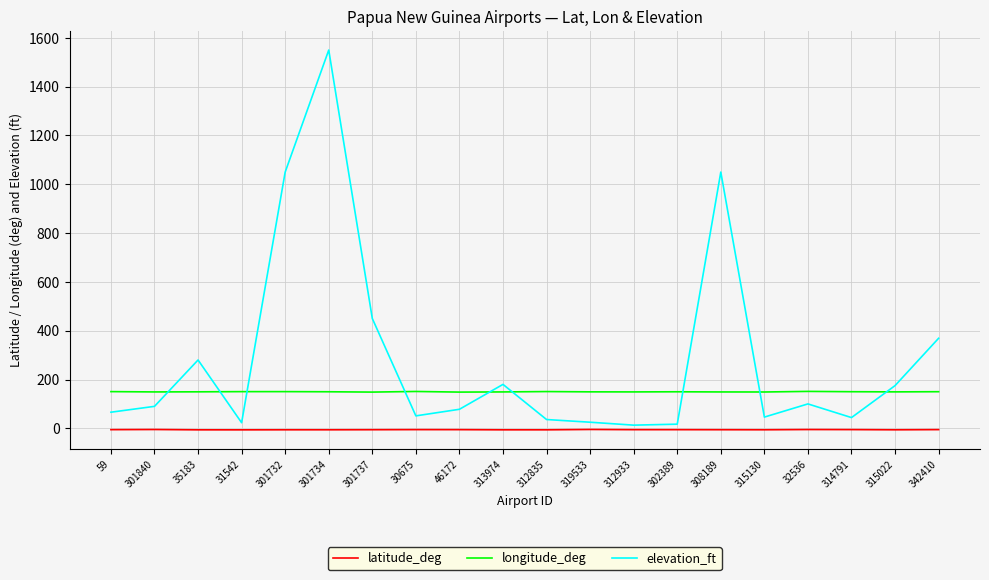

How many values in the latitude_deg series exceed -5?

3